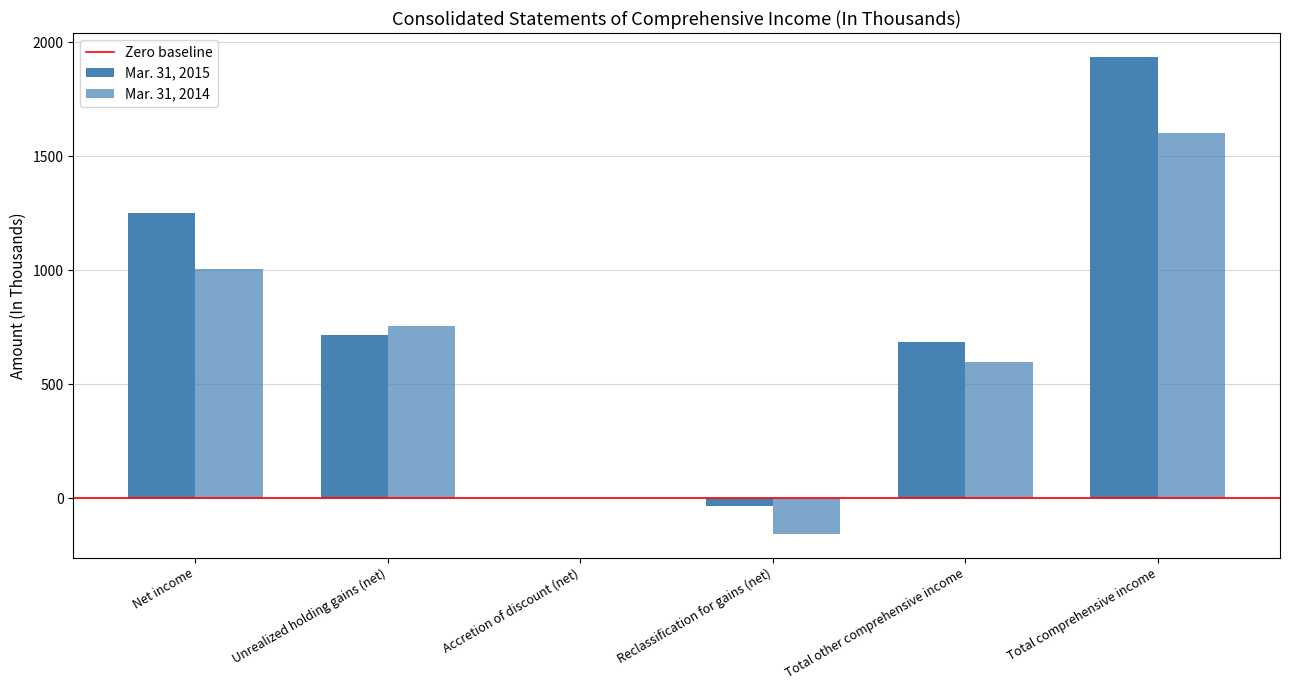

At which label is Mar. 31, 2015 closest to 950?

Unrealized holding gains (net)